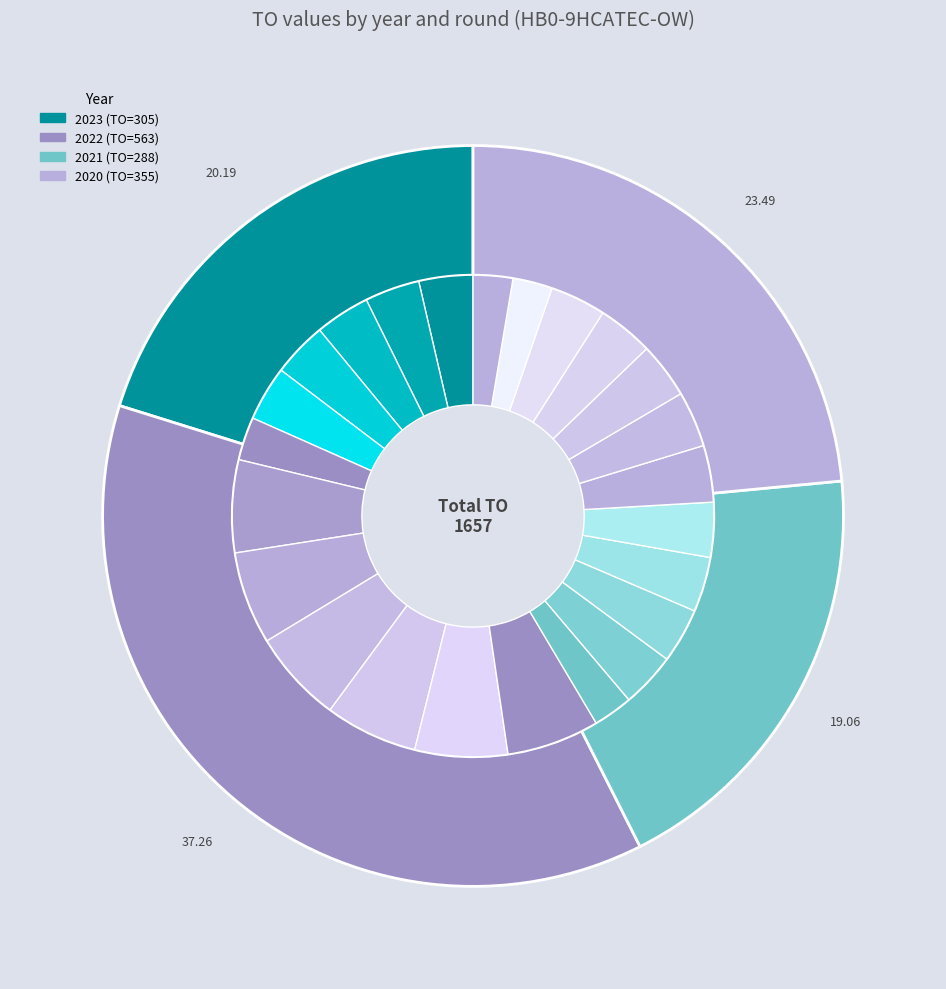

To the nearest percent, what portion does 2021 Opmaak - ontwerp represent?

4%